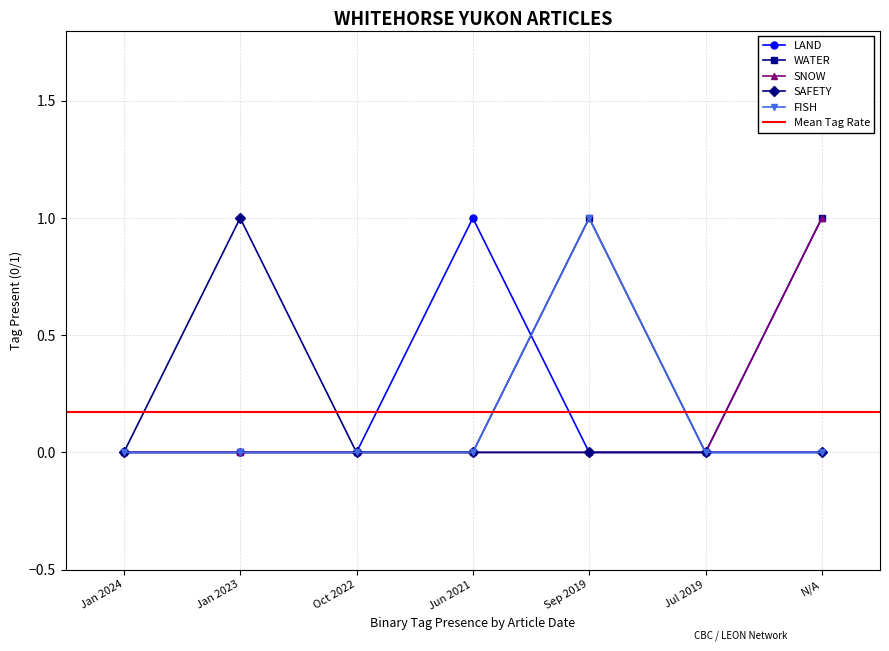

Reading right to left, extract all data points from this chart.

LAND: 0	0	0	1	0	0	0
WATER: 1	0	1	0	0	0	0
SNOW: 1	0	0	0	0	0	0
SAFETY: 0	0	0	0	0	1	0
FISH: 0	0	1	0	0	0	0